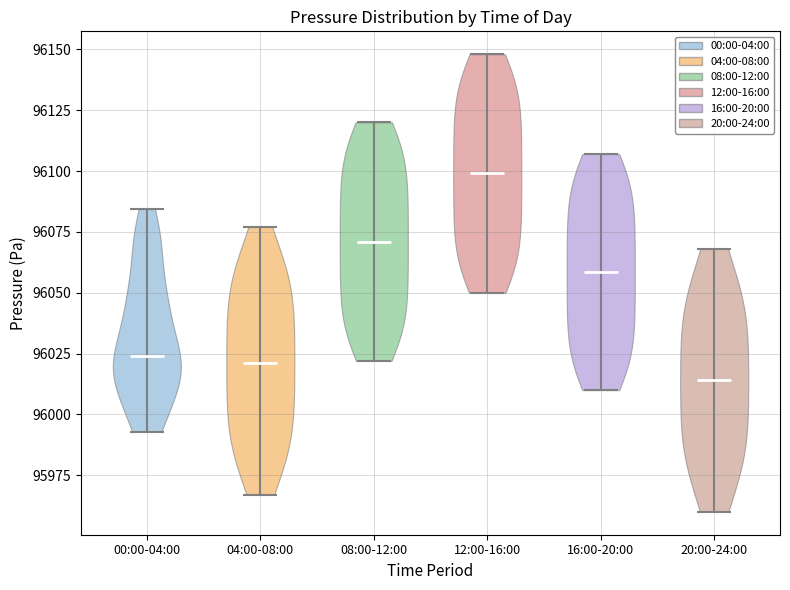

Where does the median line of the violin for 12:00-16:00 sit on the y-axis? The values are not printed on the chart, so give them approximately, as read against the axis.

96100